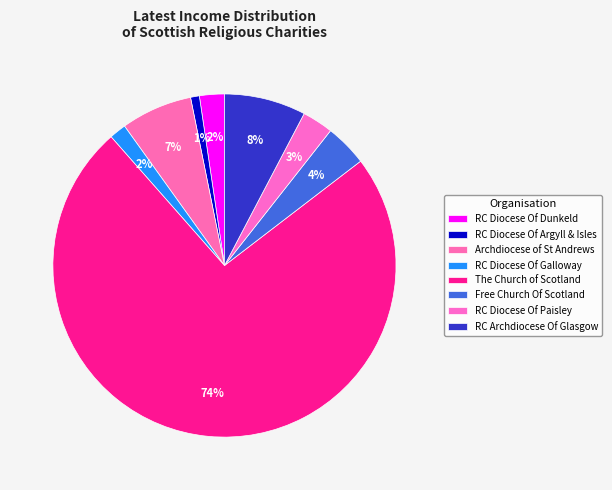

How many slices are in this pie chart?

8